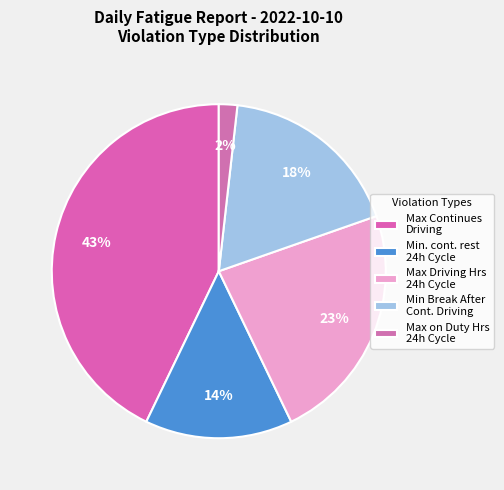

Which slice is the smallest?

Max on Duty Hrs 24h Cycle